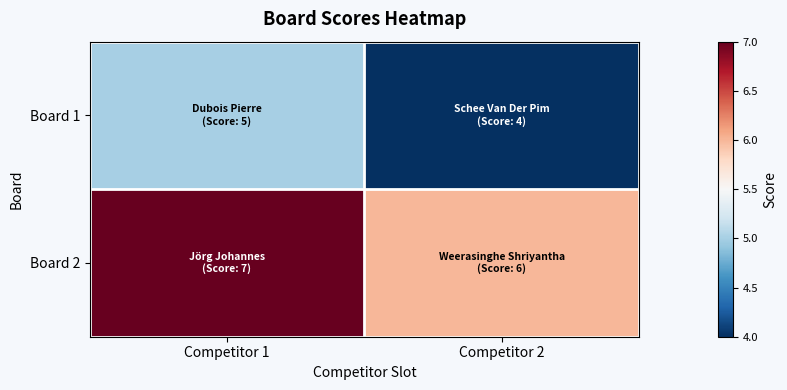

Reading left to right, what are all the values shown in this chart?

Board 1: Competitor 1=5	Competitor 2=4
Board 2: Competitor 1=7	Competitor 2=6